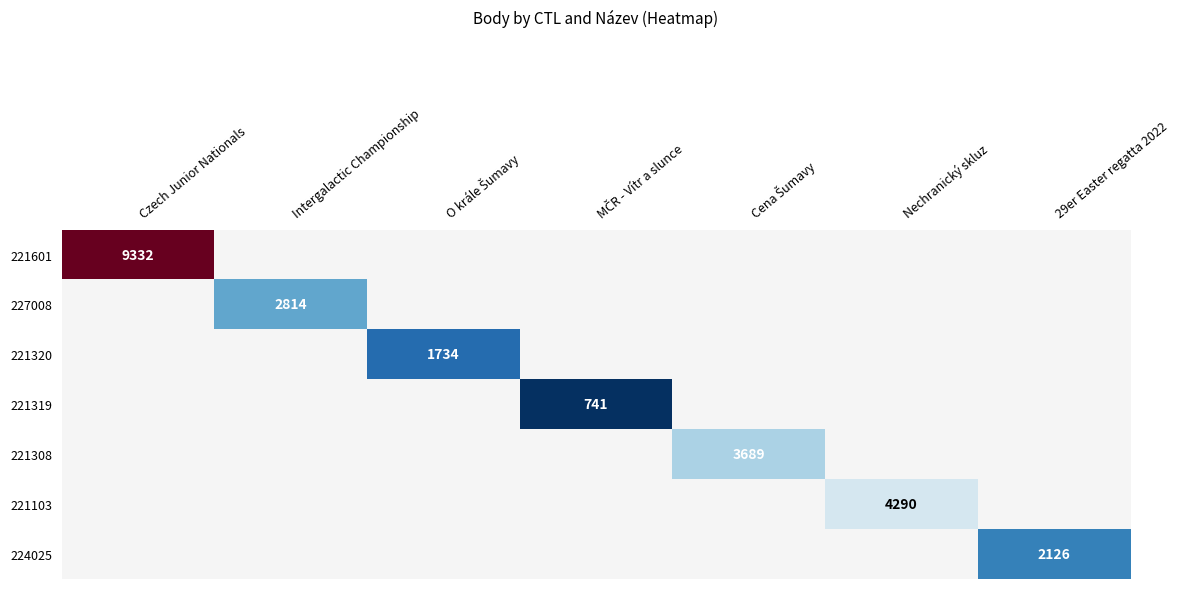

Which label corresponds to the largest value in the chart?

Czech Junior Nationals